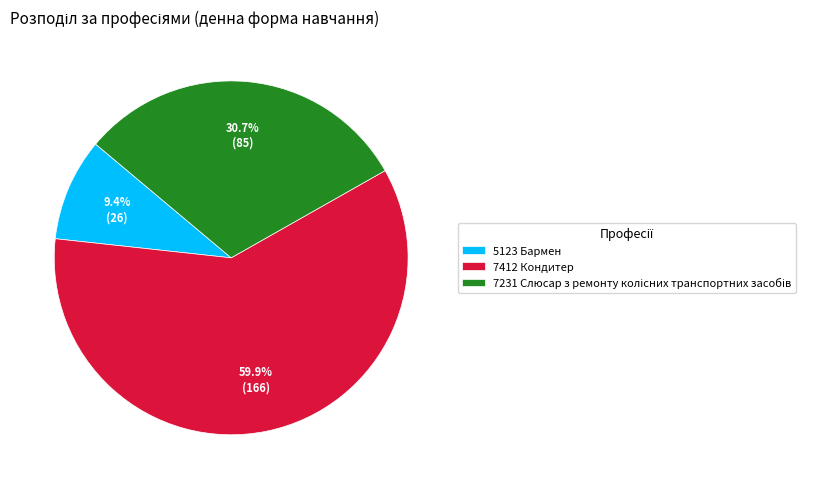

Is there any slice that represents more than half of the pie?

Yes